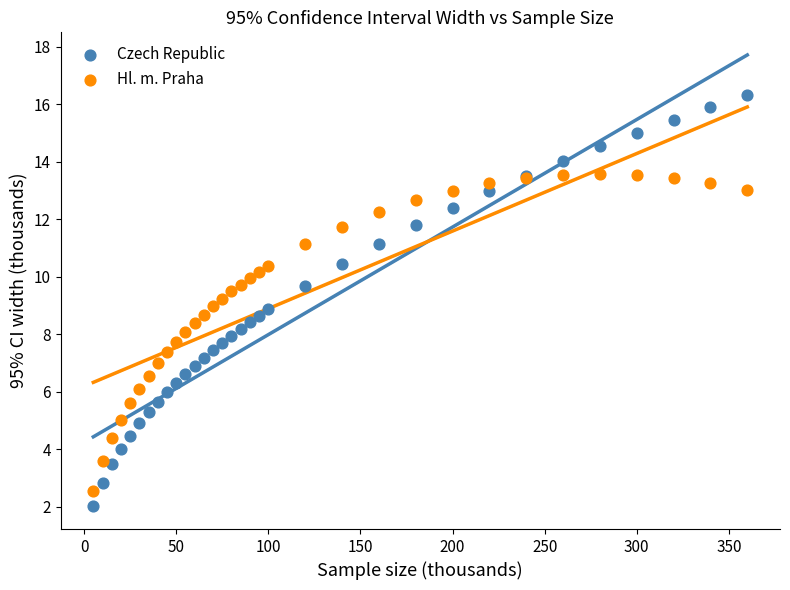

Which series has the widest spread of Y values?

Czech Republic